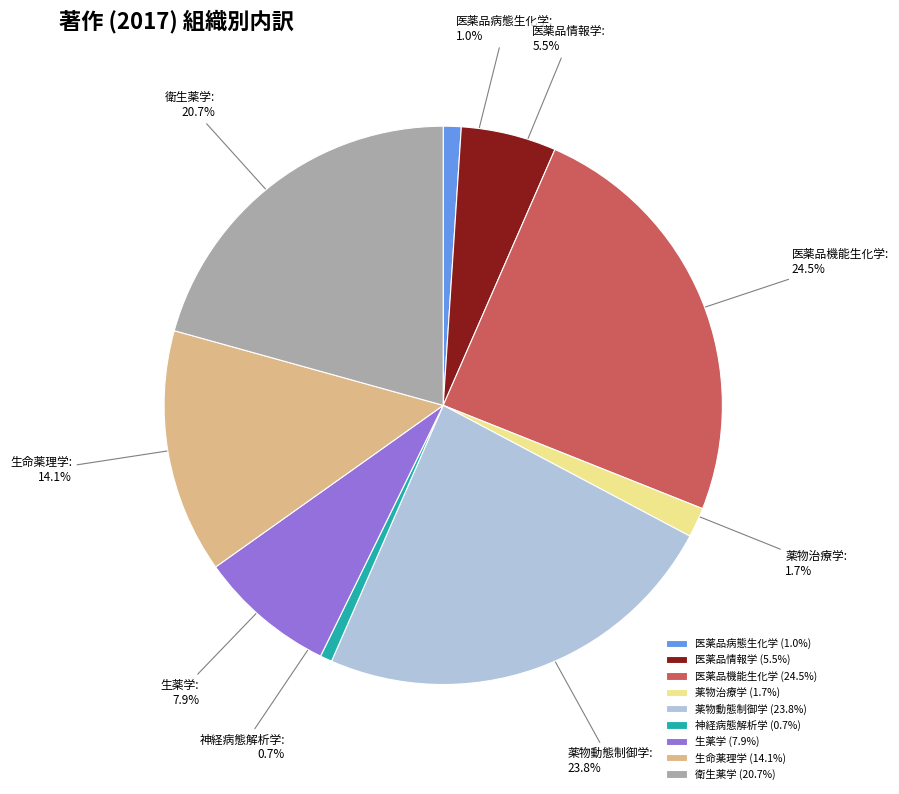

The 薬物治療学 slice represents 11% of the pie. True or false?

False